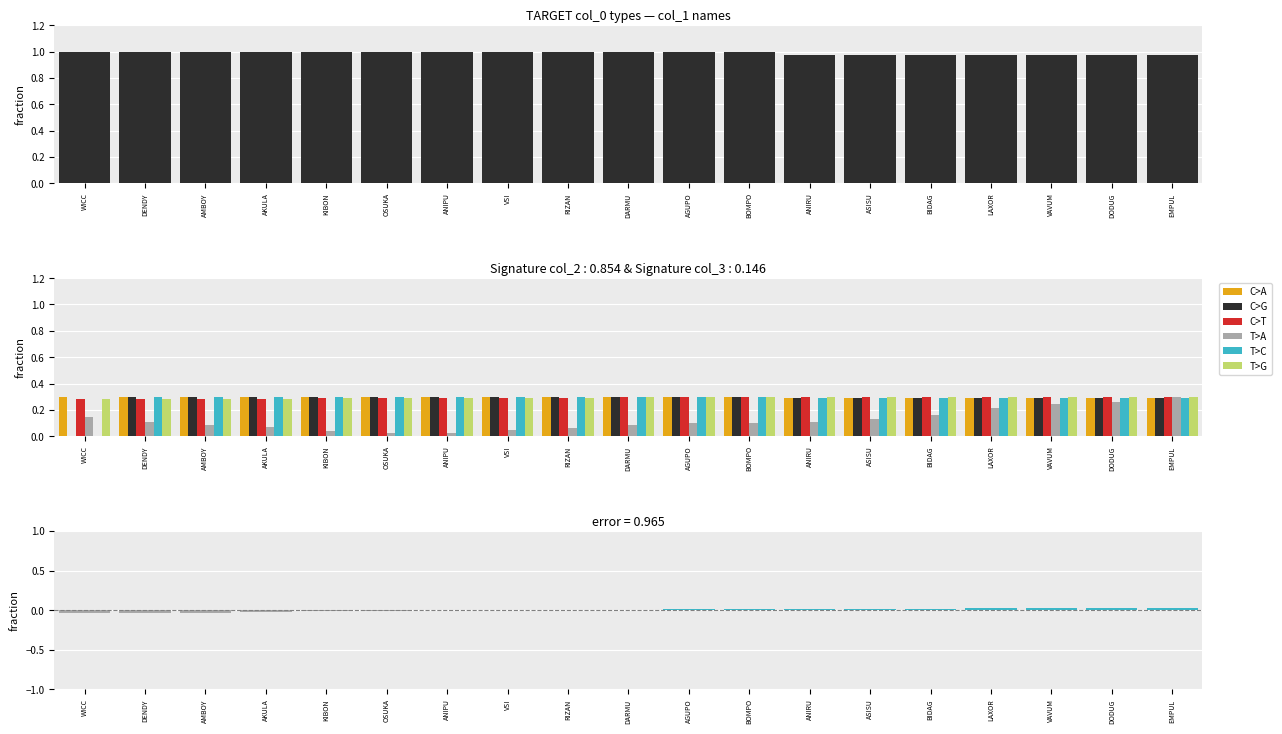

What are all the series names shown in the legend?

C>G, C>A, C>T, T>A, T>C, T>G